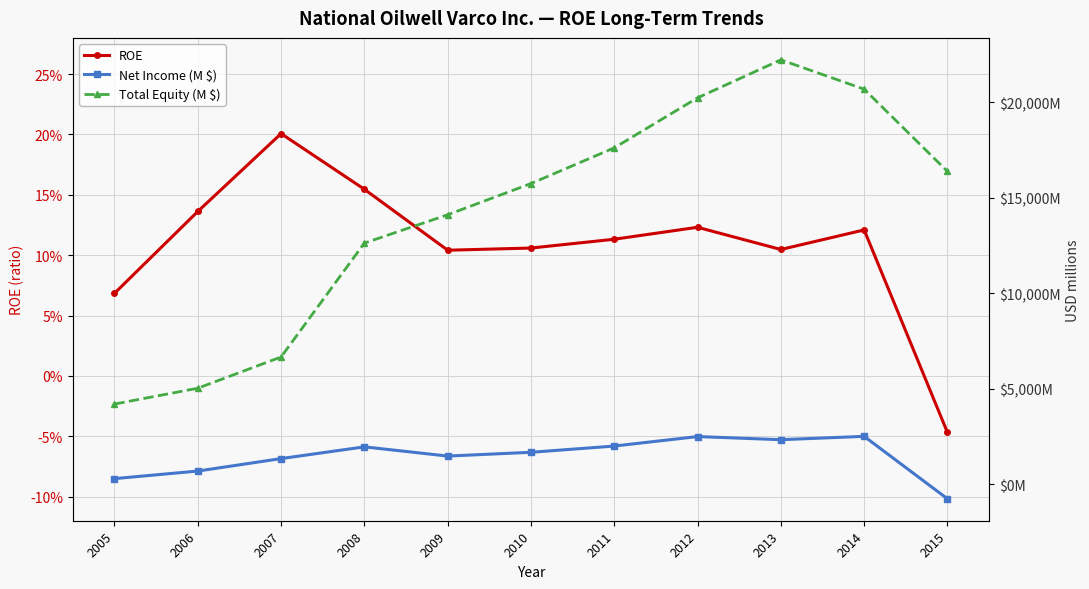

At which category is the sum across all series the highest?

2013